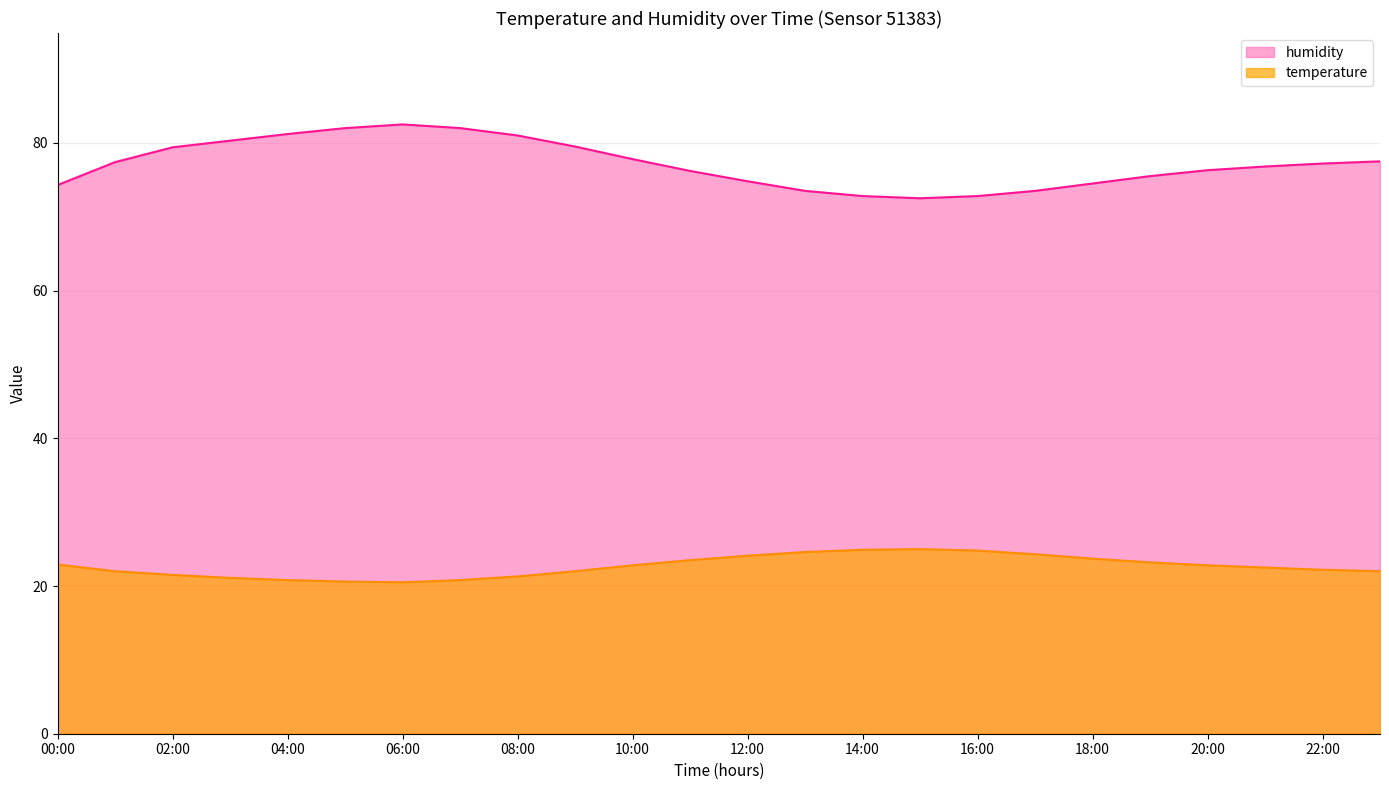

Reading left to right, list all the values displayed in this chart.

temperature: 22.9	22.0	21.5	21.1	20.8	20.6	20.5	20.8	21.3	22.0	22.8	23.5	24.1	24.6	24.9	25.0	24.8	24.3	23.7	23.2	22.8	22.5	22.2	22.0
humidity: 74.3	77.4	79.4	80.3	81.2	82.0	82.5	82.0	81.0	79.5	77.8	76.2	74.8	73.5	72.8	72.5	72.8	73.5	74.5	75.5	76.3	76.8	77.2	77.5